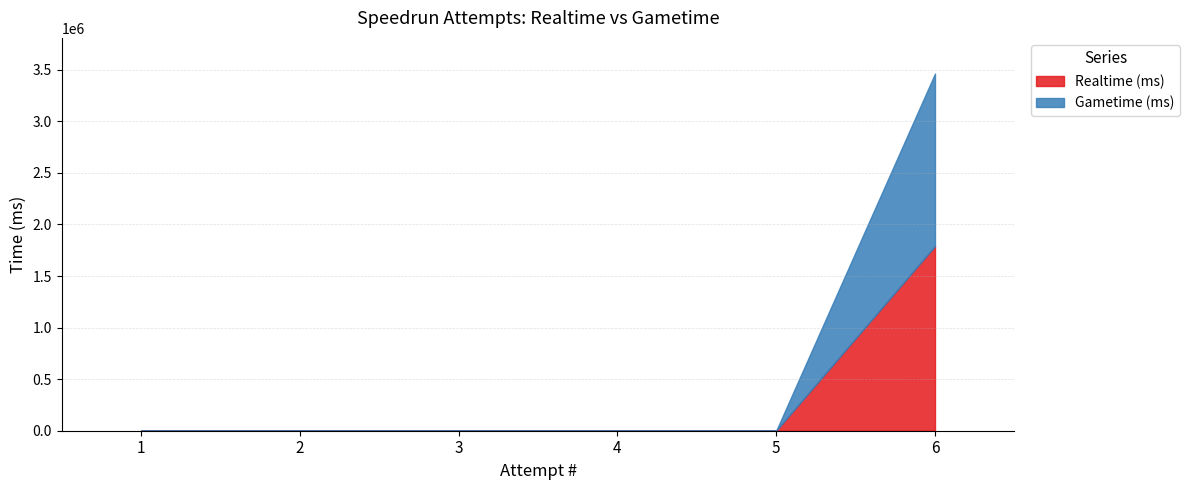

Which category has the highest value in the Gametime (ms) series?

6